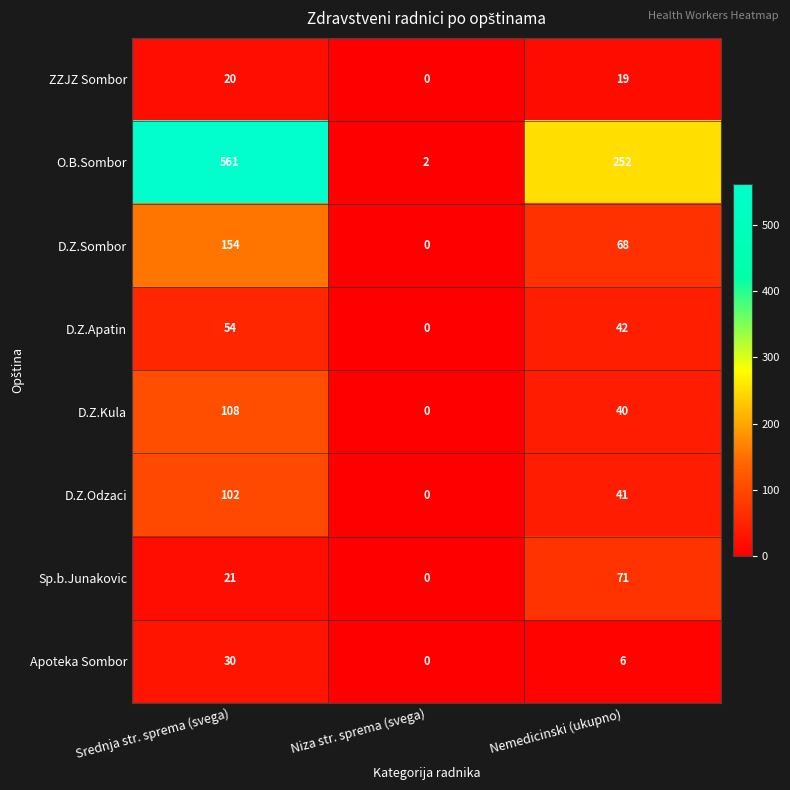

What value does the D.Z.Odzaci series have at Srednja str. sprema (svega), to the nearest 5?

100